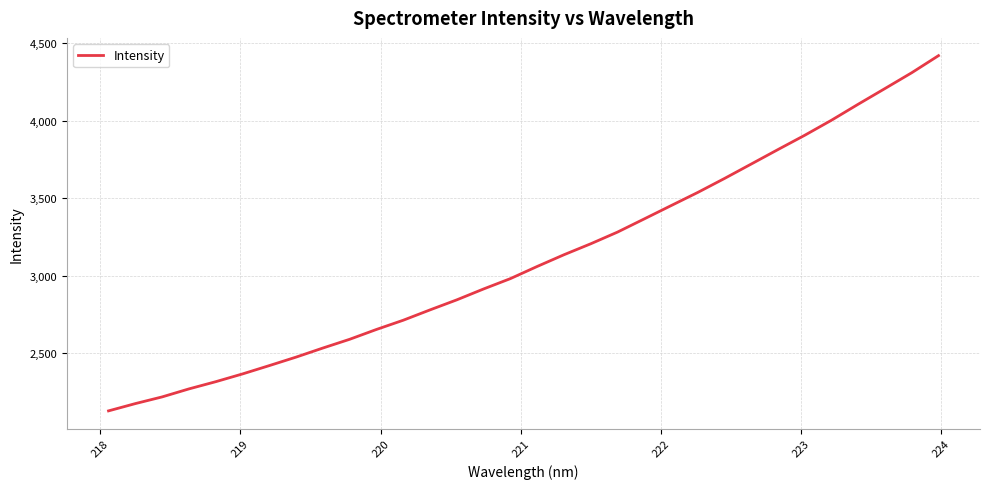

What is the maximum value shown in the chart?

4419.8